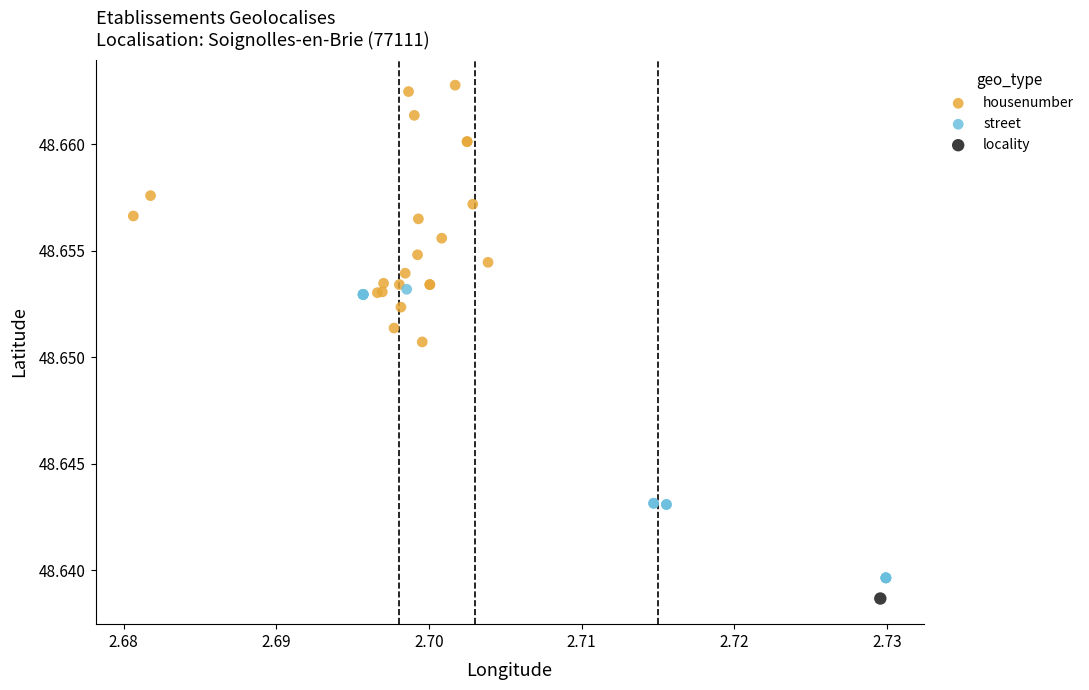

What are all the series names shown in the legend?

housenumber, street, locality